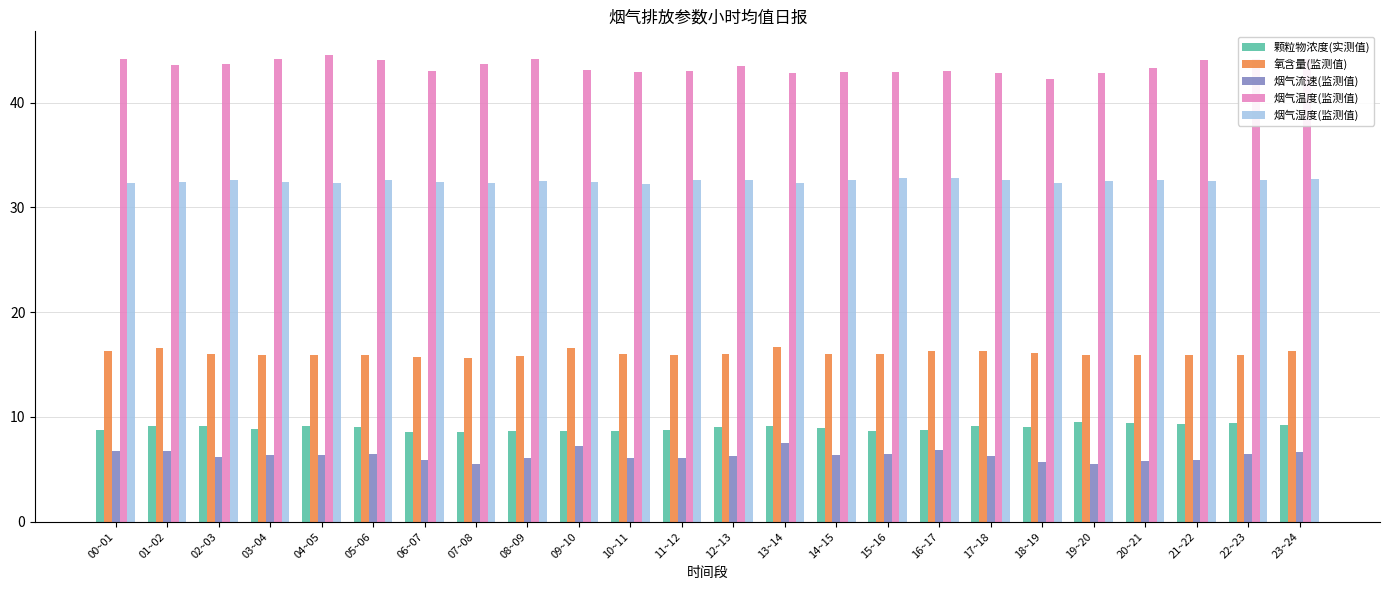

At 21~22, list the series in order from largest to smallest.

烟气温度(监测值), 烟气湿度(监测值), 氧含量(监测值), 颗粒物浓度(实测值), 烟气流速(监测值)